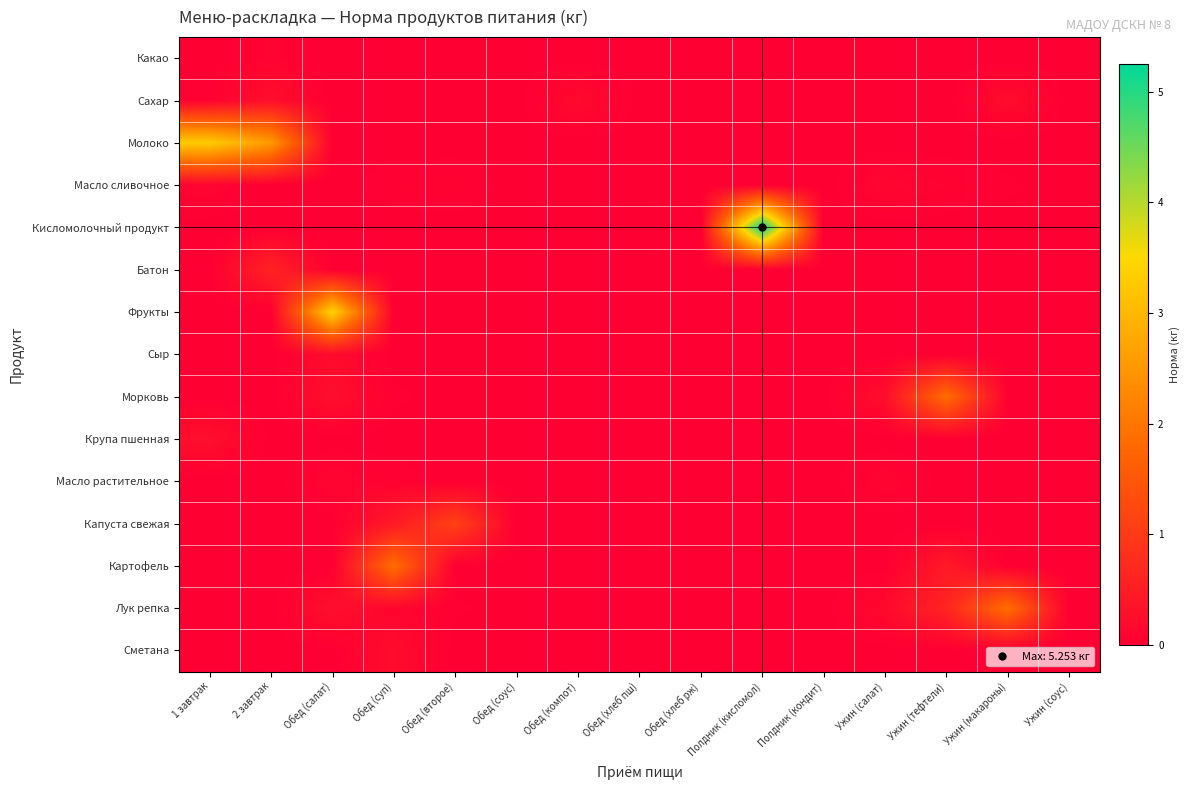

At which category does the chart reach its minimum across all series?

1 завтрак